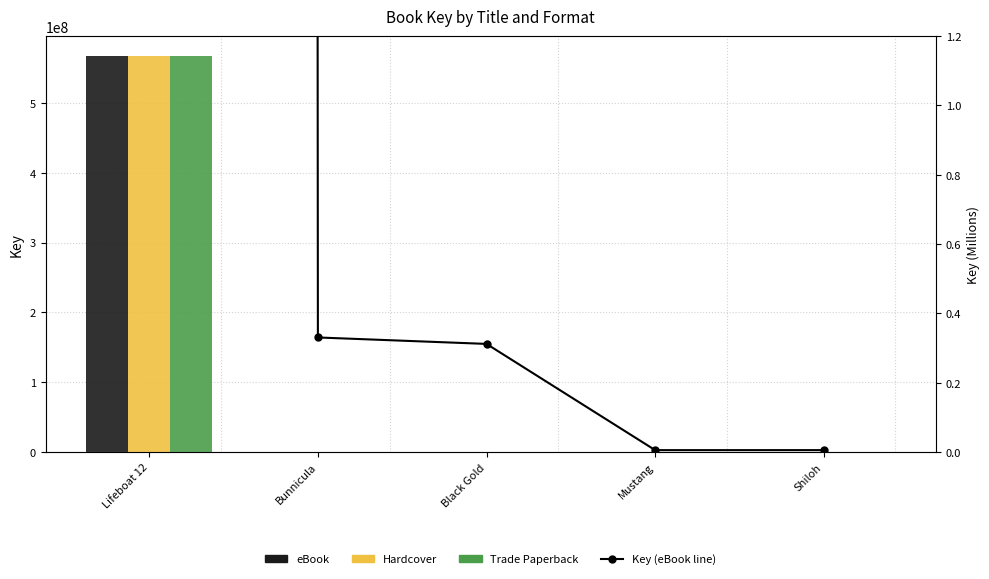

Rank the categories by Key (eBook line) value from highest to lowest.

Lifeboat 12, Bunnicula, Black Gold, Shiloh, Mustang